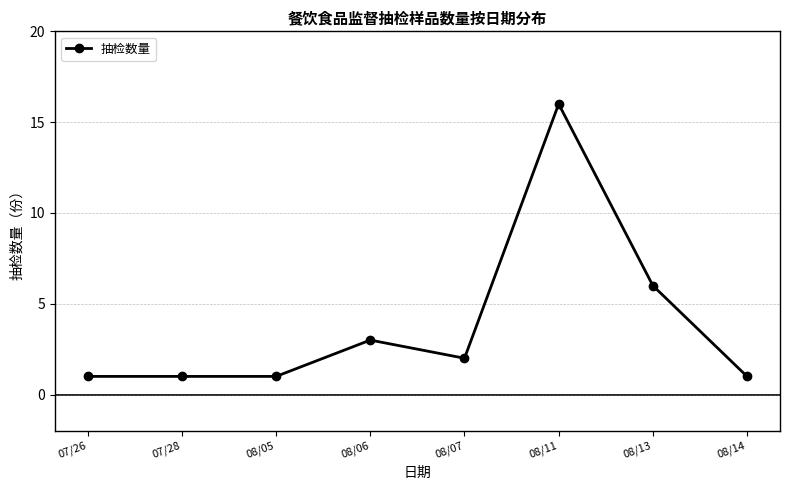

What is the value of the 2nd point from the left?

1